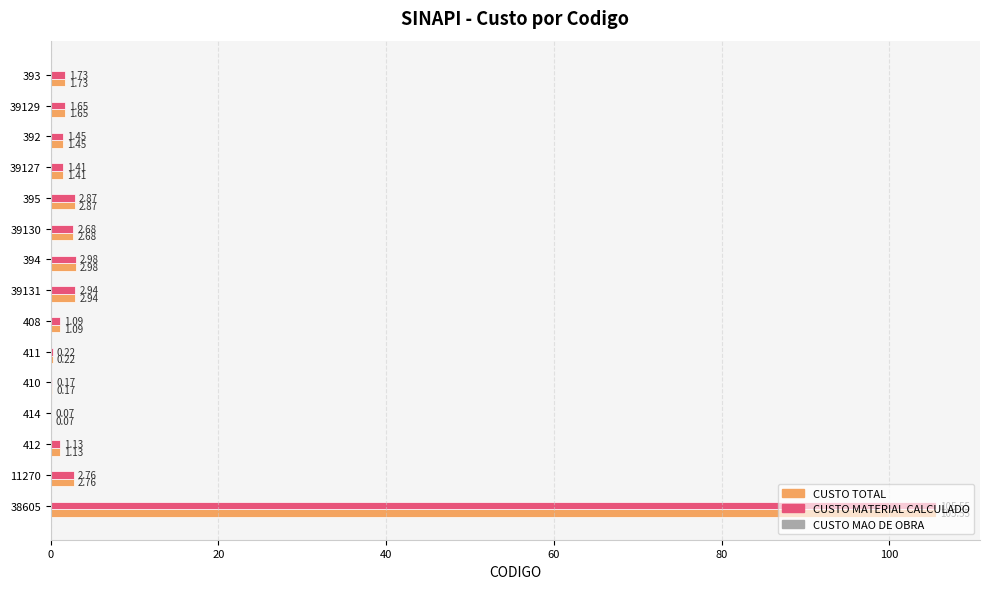

At which category is the sum across all series the highest?

38605